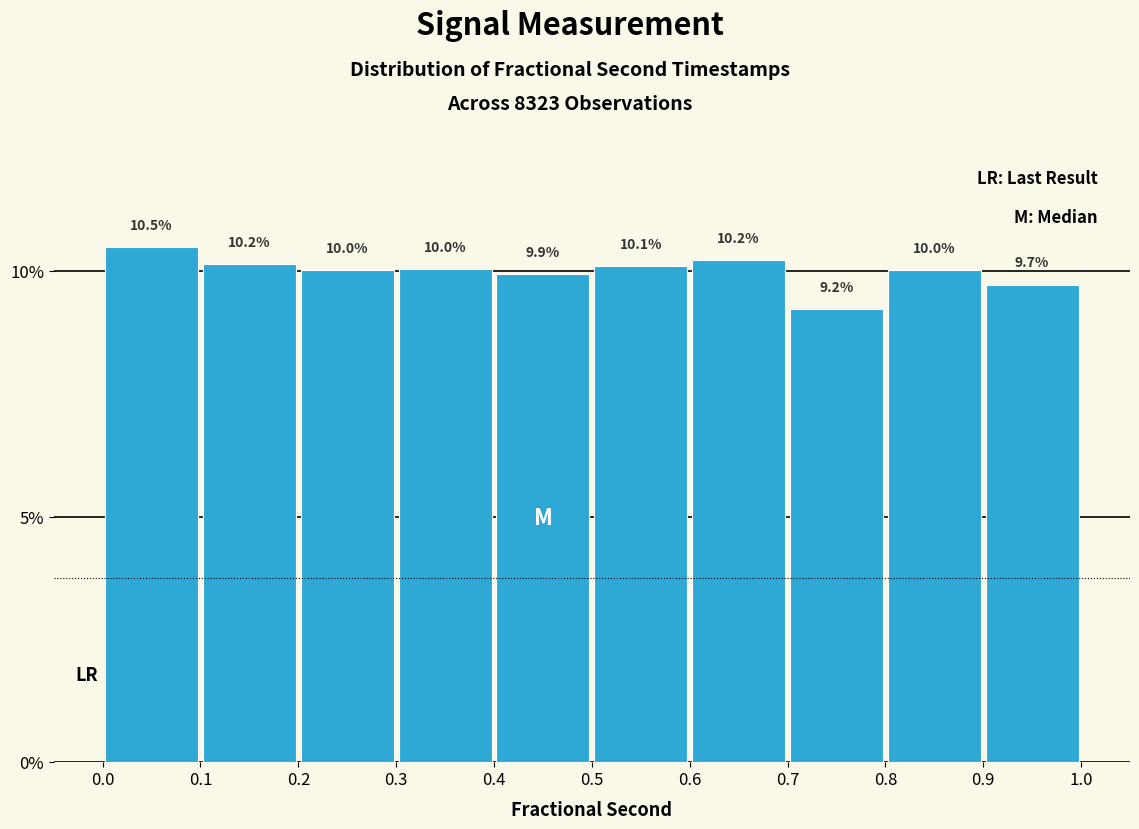

Which range on the x-axis has the tallest bar?

0.0 to 0.1